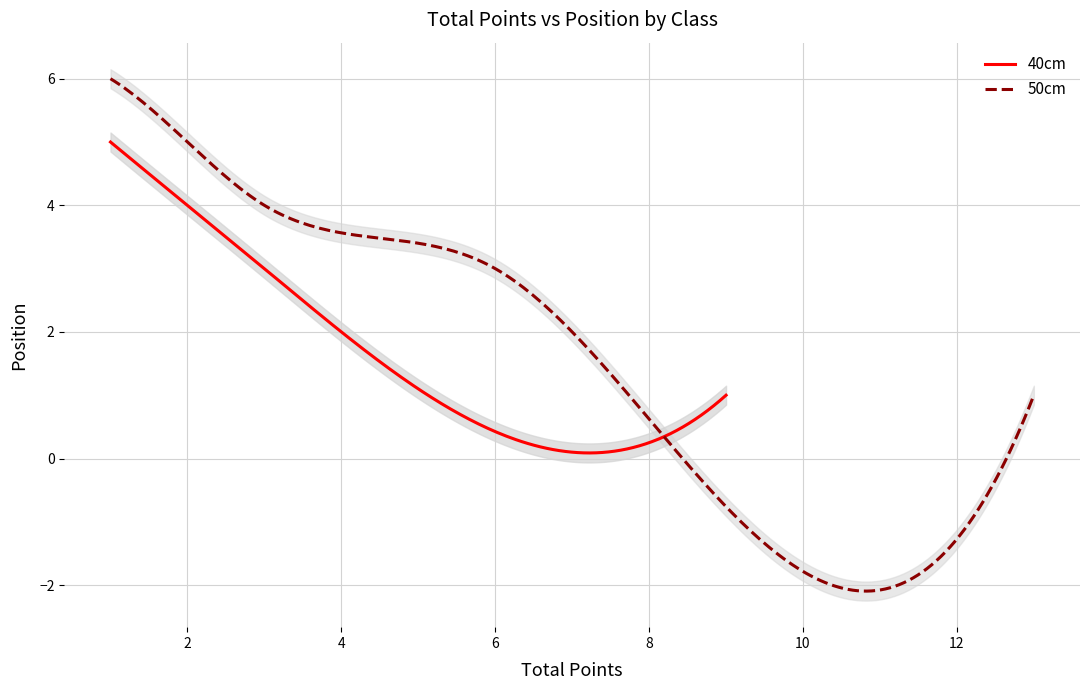

What is the maximum value for 40cm?

5.0